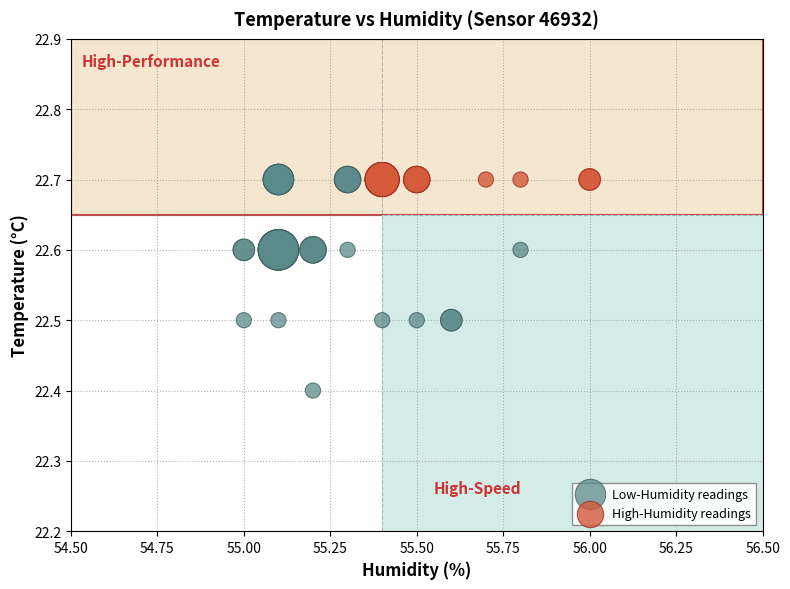

Which series reaches the minimum Y coordinate?

Low-Humidity readings